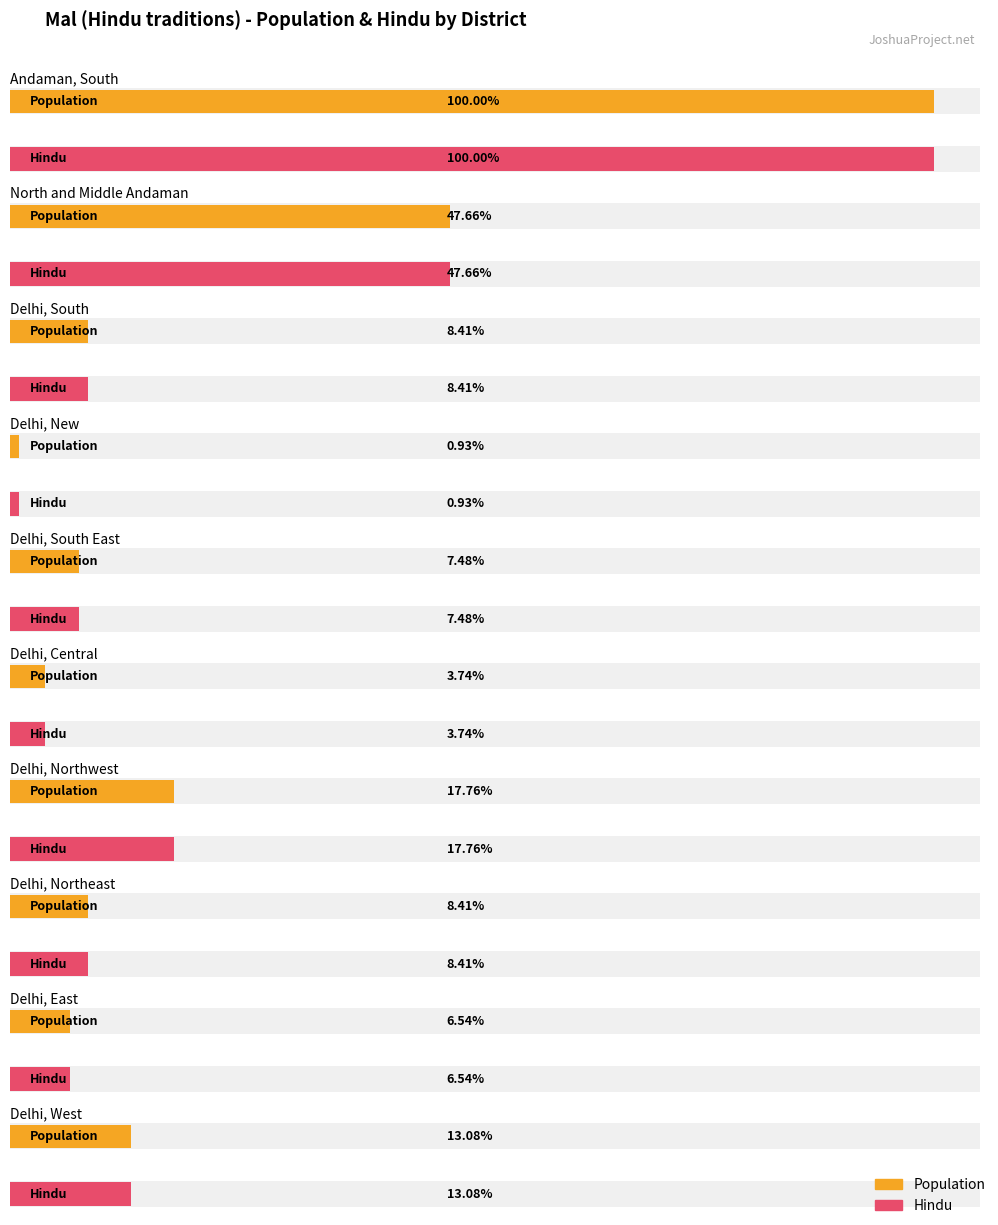

Which series has the widest spread of values?

Population